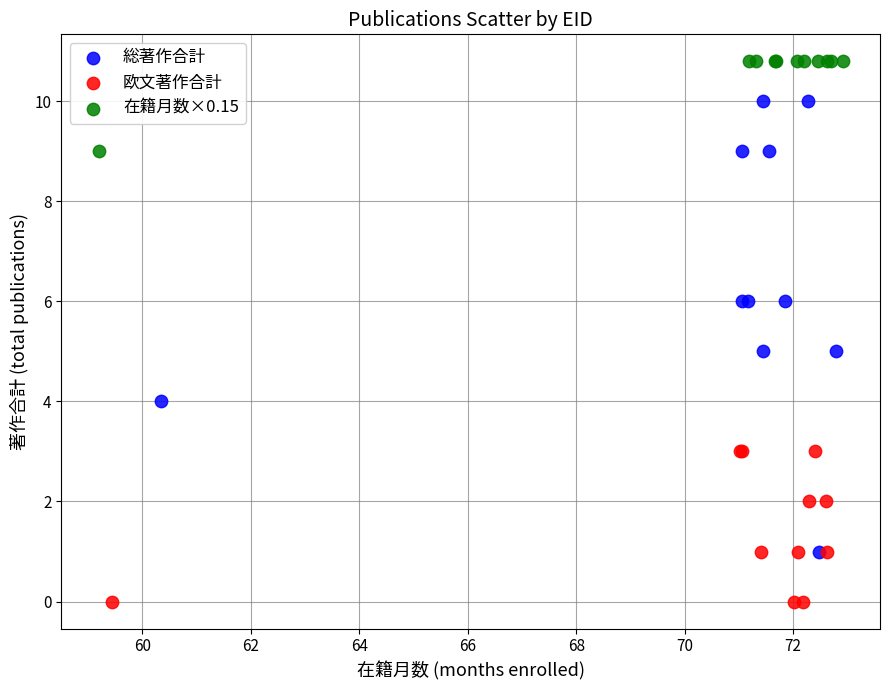

Which series has the largest Y range (max minus min)?

総著作合計